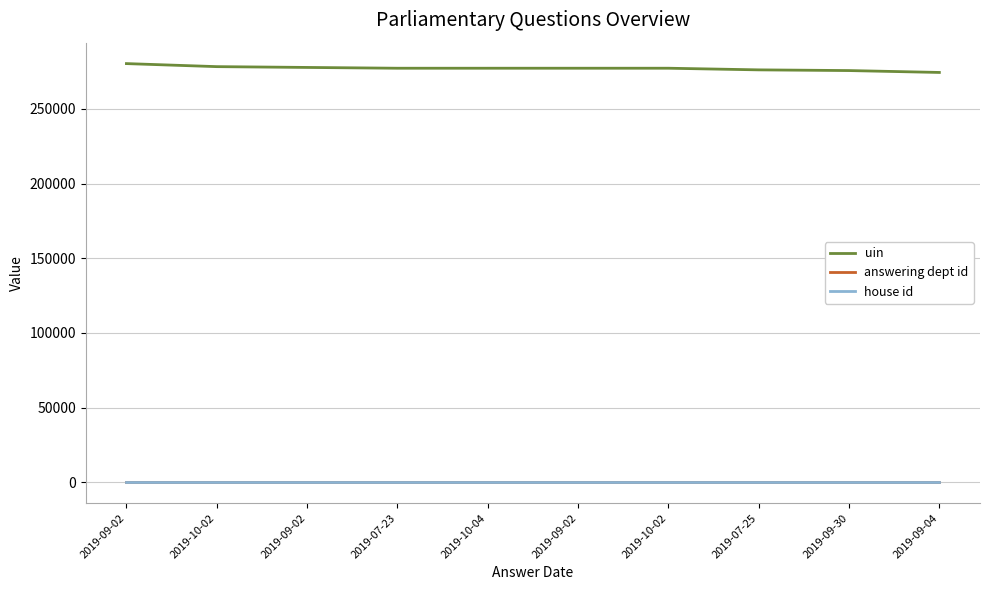

Does the chart display data point markers on the line(s)?

No